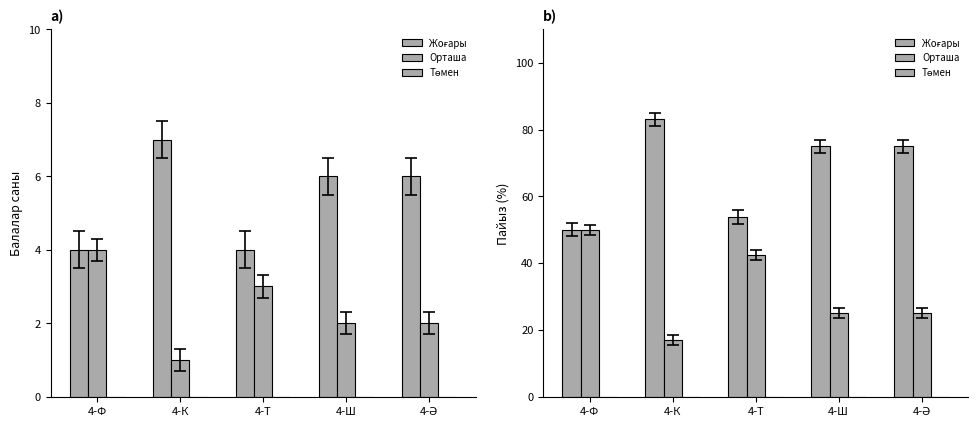

Which series has the largest range (max minus min)?

Жоғары